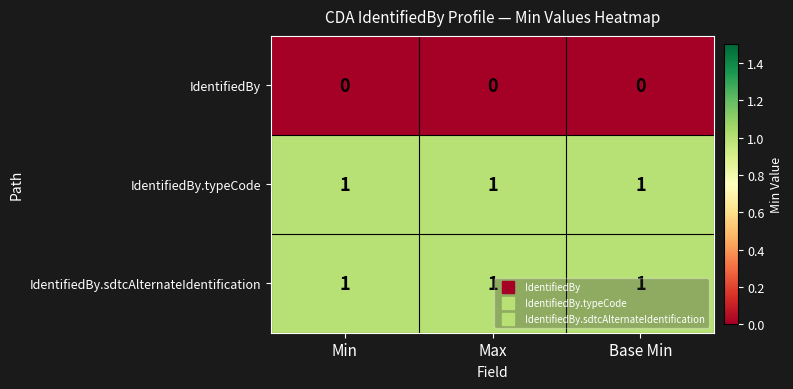

What is the difference between the highest and lowest values at Min?

1